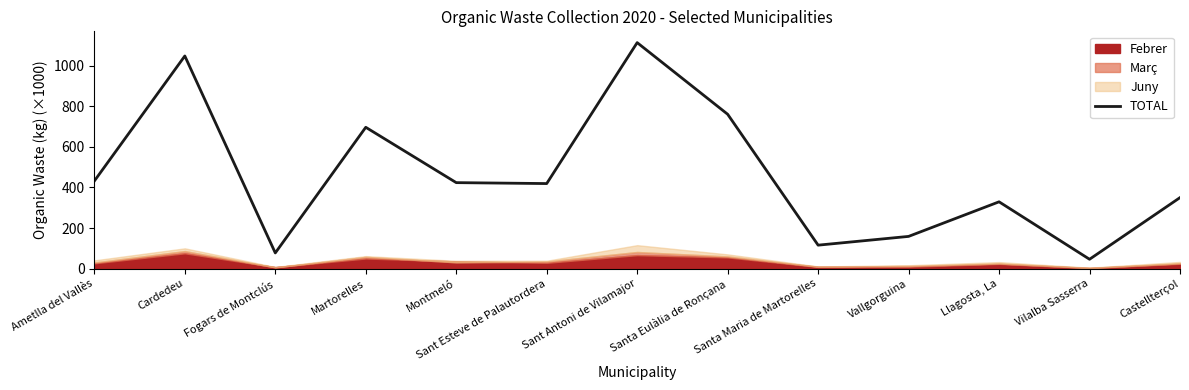

List the labels in order of value, smallest first.

Vilalba Sasserra, Fogars de Montclús, Santa Maria de Martorelles, Vallgorguina, Llagosta, La, Castellterçol, Sant Esteve de Palautordera, Montmeló, Ametlla del Vallès, Martorelles, Santa Eulàlia de Ronçana, Cardedeu, Sant Antoni de Vilamajor